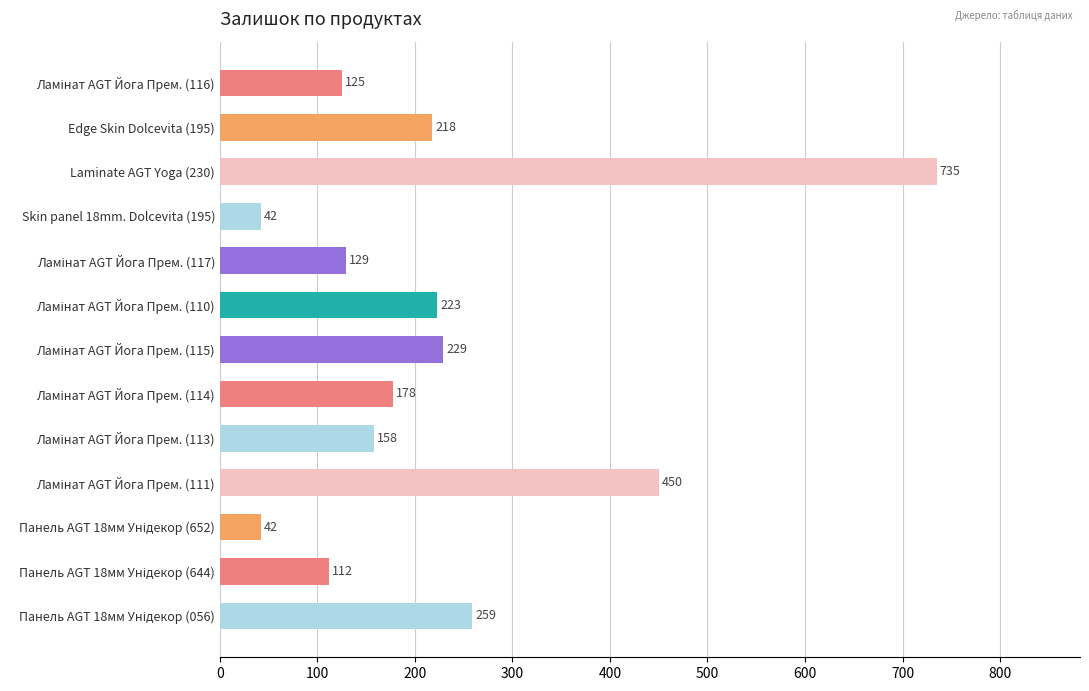

What is the value of the 6th bar from the top?

223